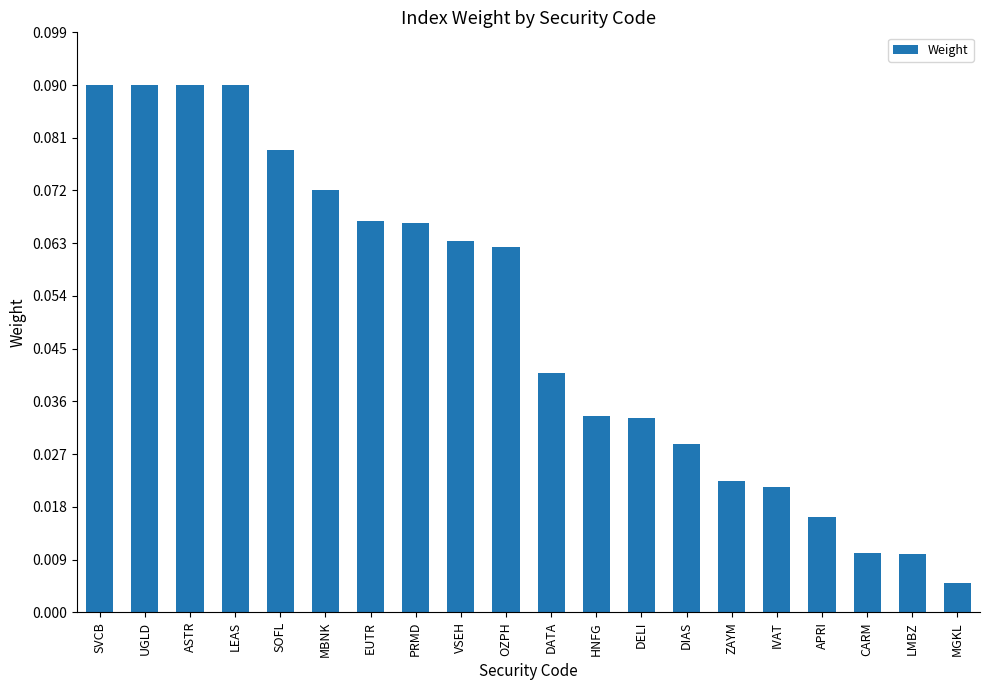

How many categories are shown in the chart?

20